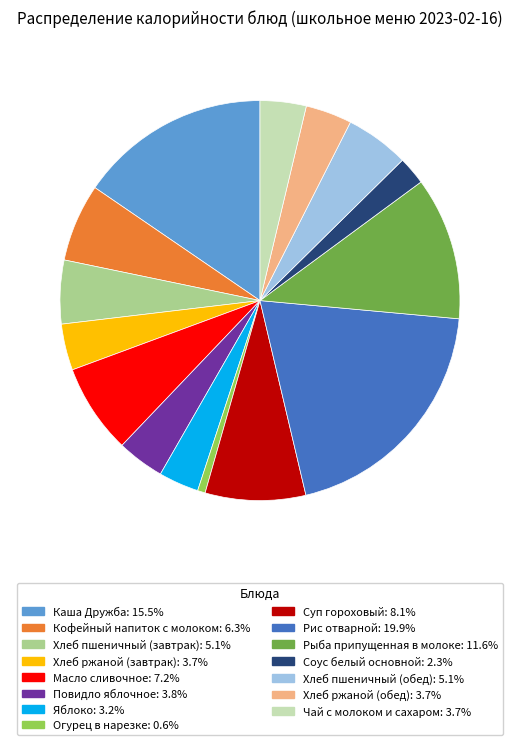

What is the ratio of the value at Чай с молоком и сахаром to the value at Хлеб ржаной (обед)?

1.0